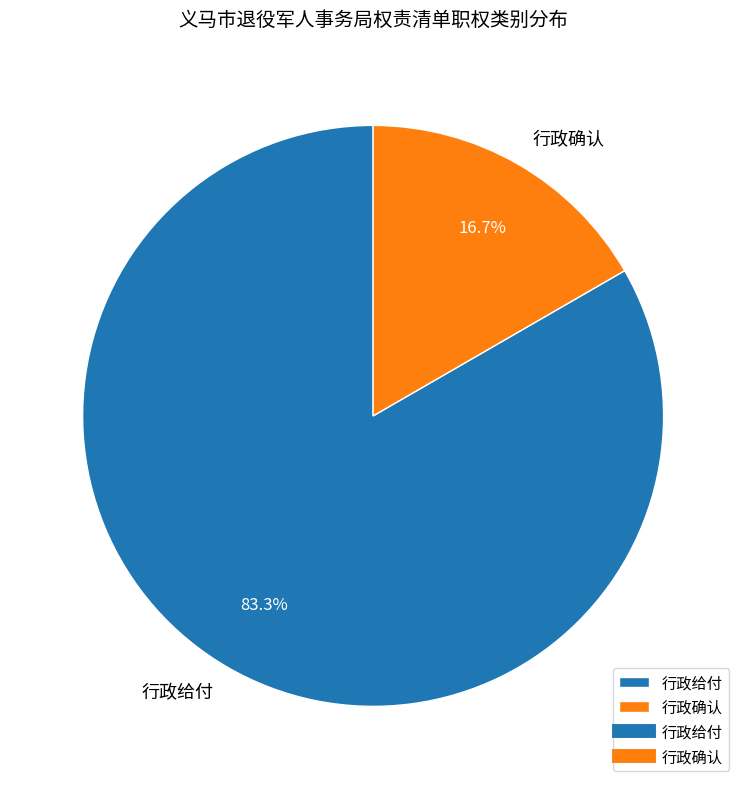

To the nearest percent, what is the combined percentage of 行政确认 and 行政给付?

100%